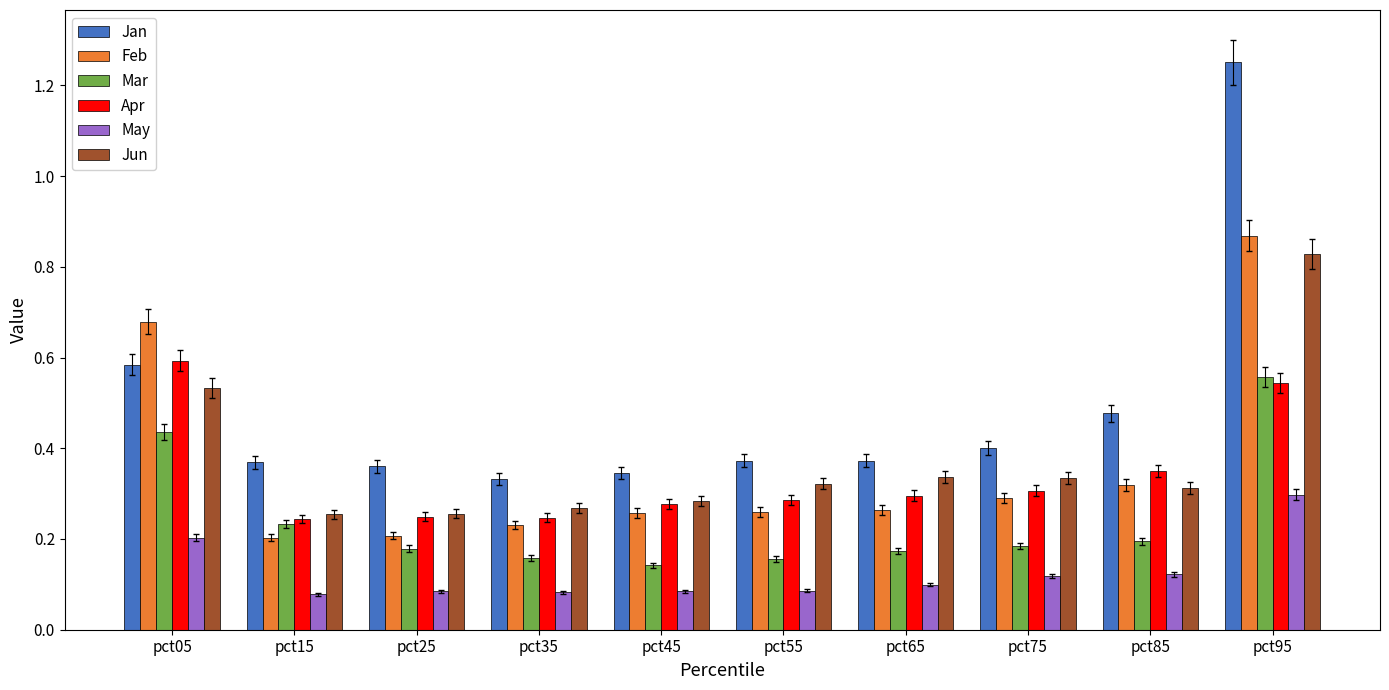

Which series has the largest total across all categories?

Jan